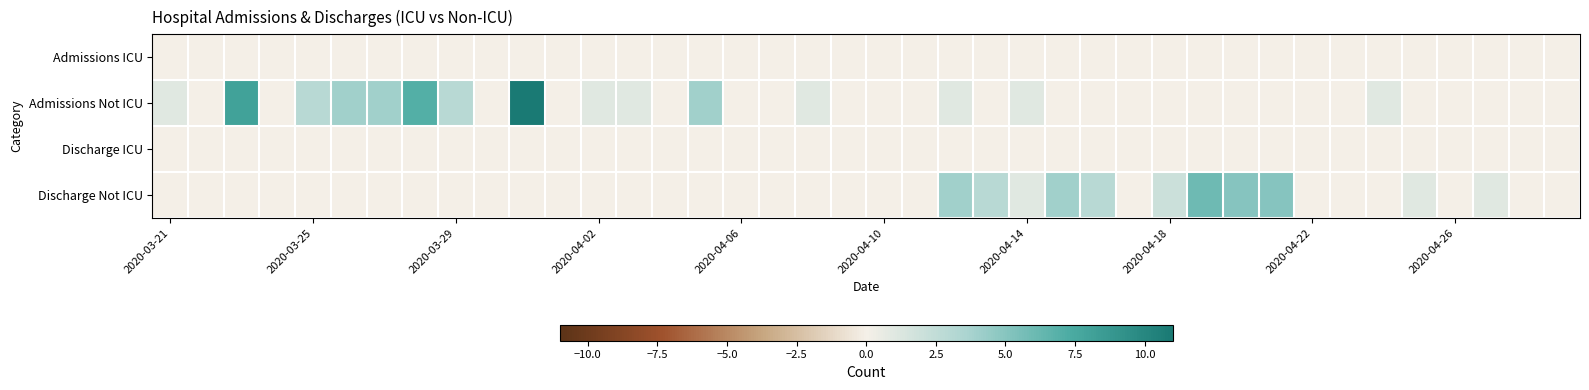

List the series in order of their peak value, lowest first.

Admissions ICU, Discharge ICU, Discharge Not ICU, Admissions Not ICU